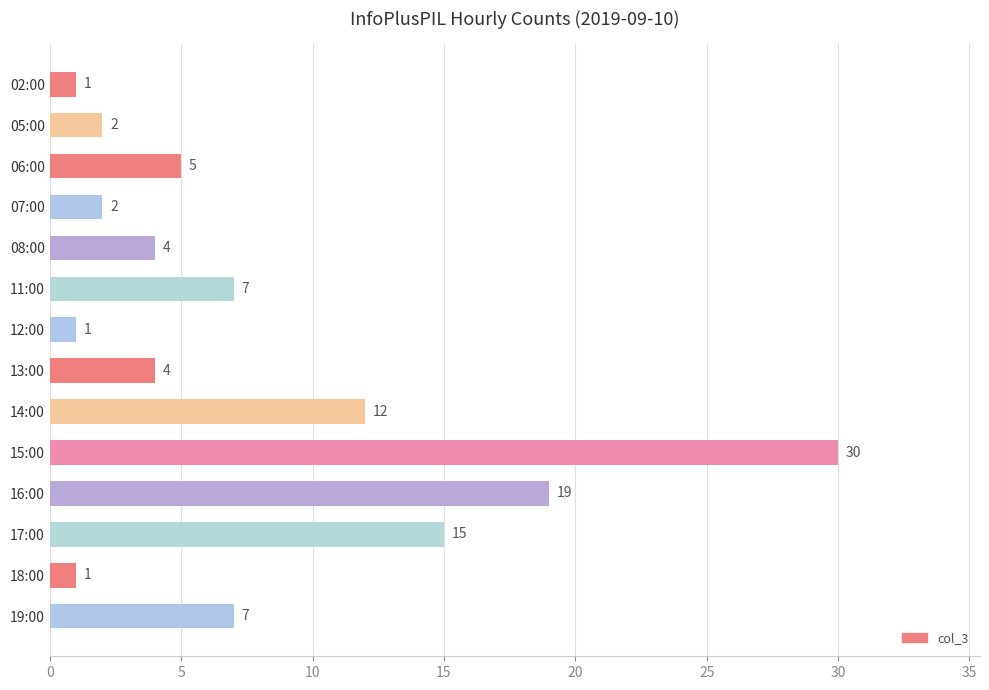

Between 06:00 and 18:00, which is larger?

06:00